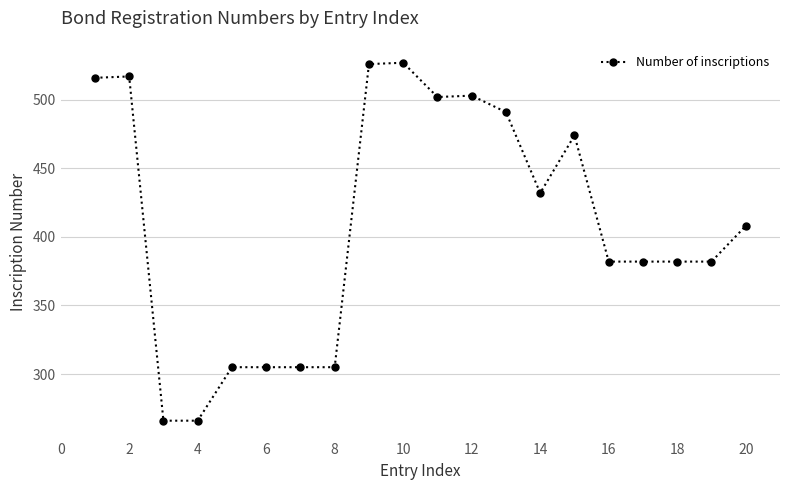

What is the maximum value shown in the chart?

527